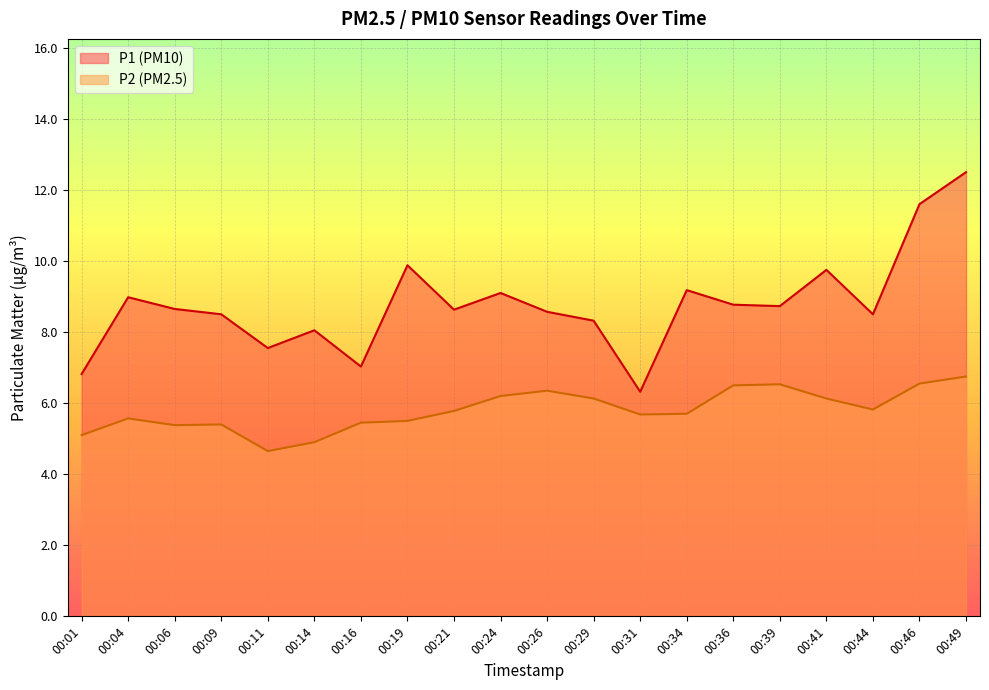

The P2 line series shows 5.1 at 00:01. True or false?

True